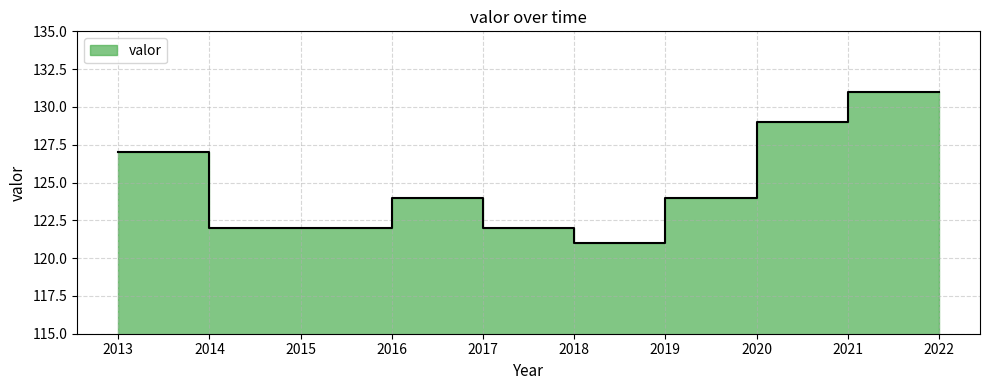

Reading left to right, transcribe all the data shown in this chart.

127	122	122	124	122	121	124	129	131	131